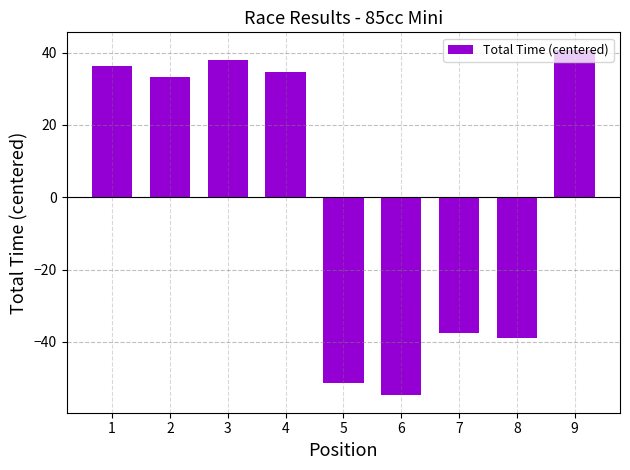

What value does the data have at 9?

40.8